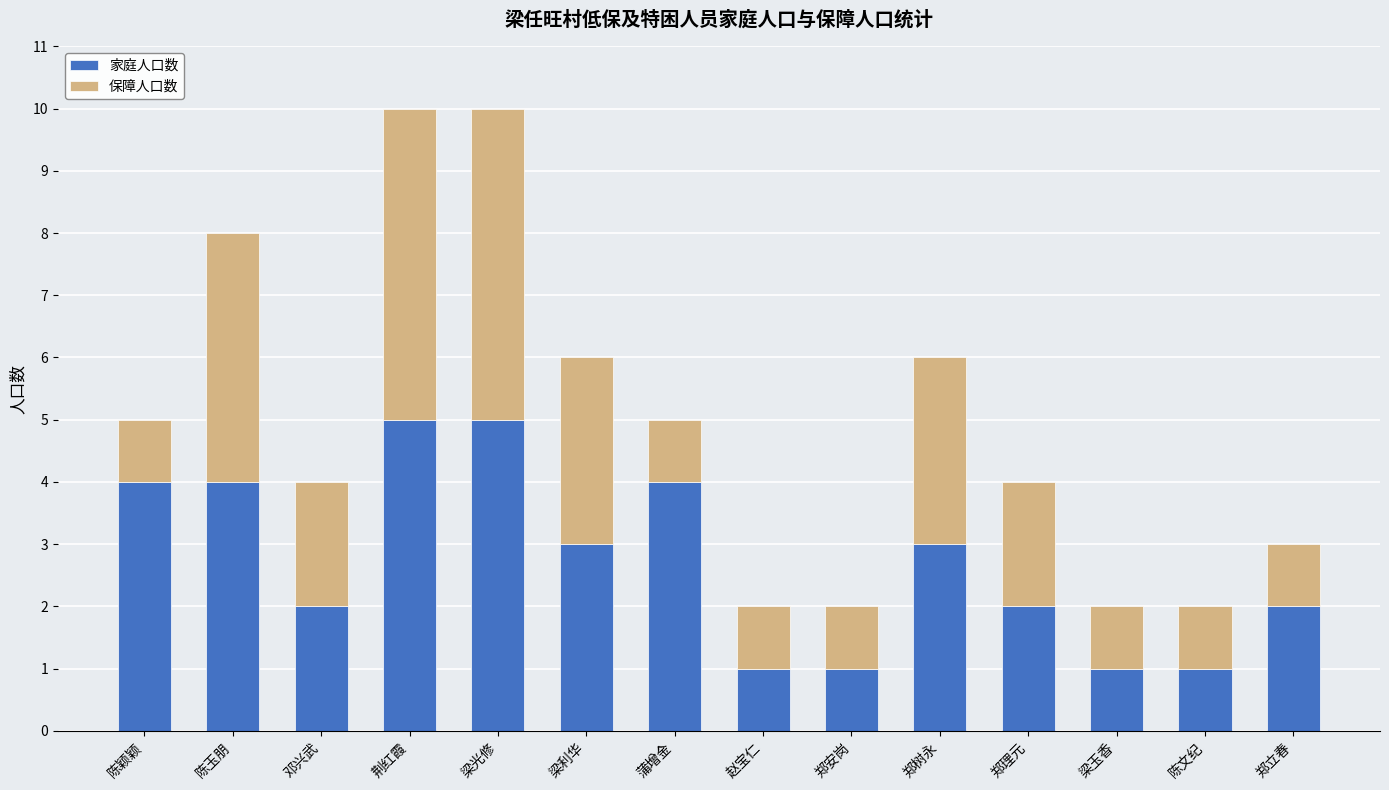

The value of 家庭人口数 at 郑立春 is 2. True or false?

True